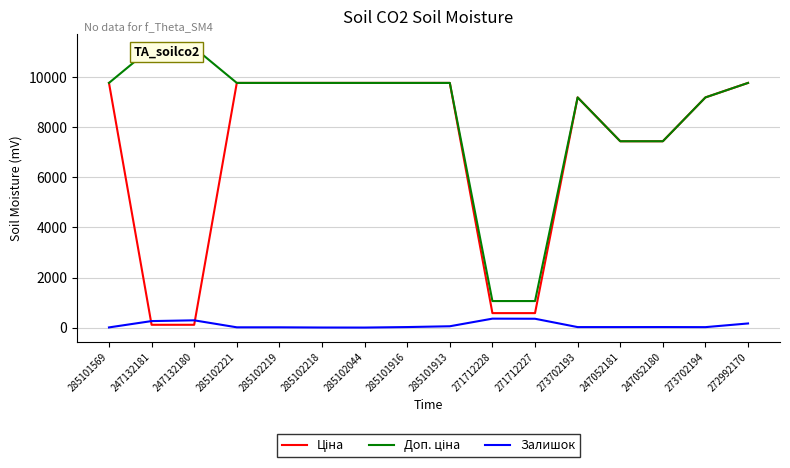

Where is Ціна nearest to the value 4943?

247052181